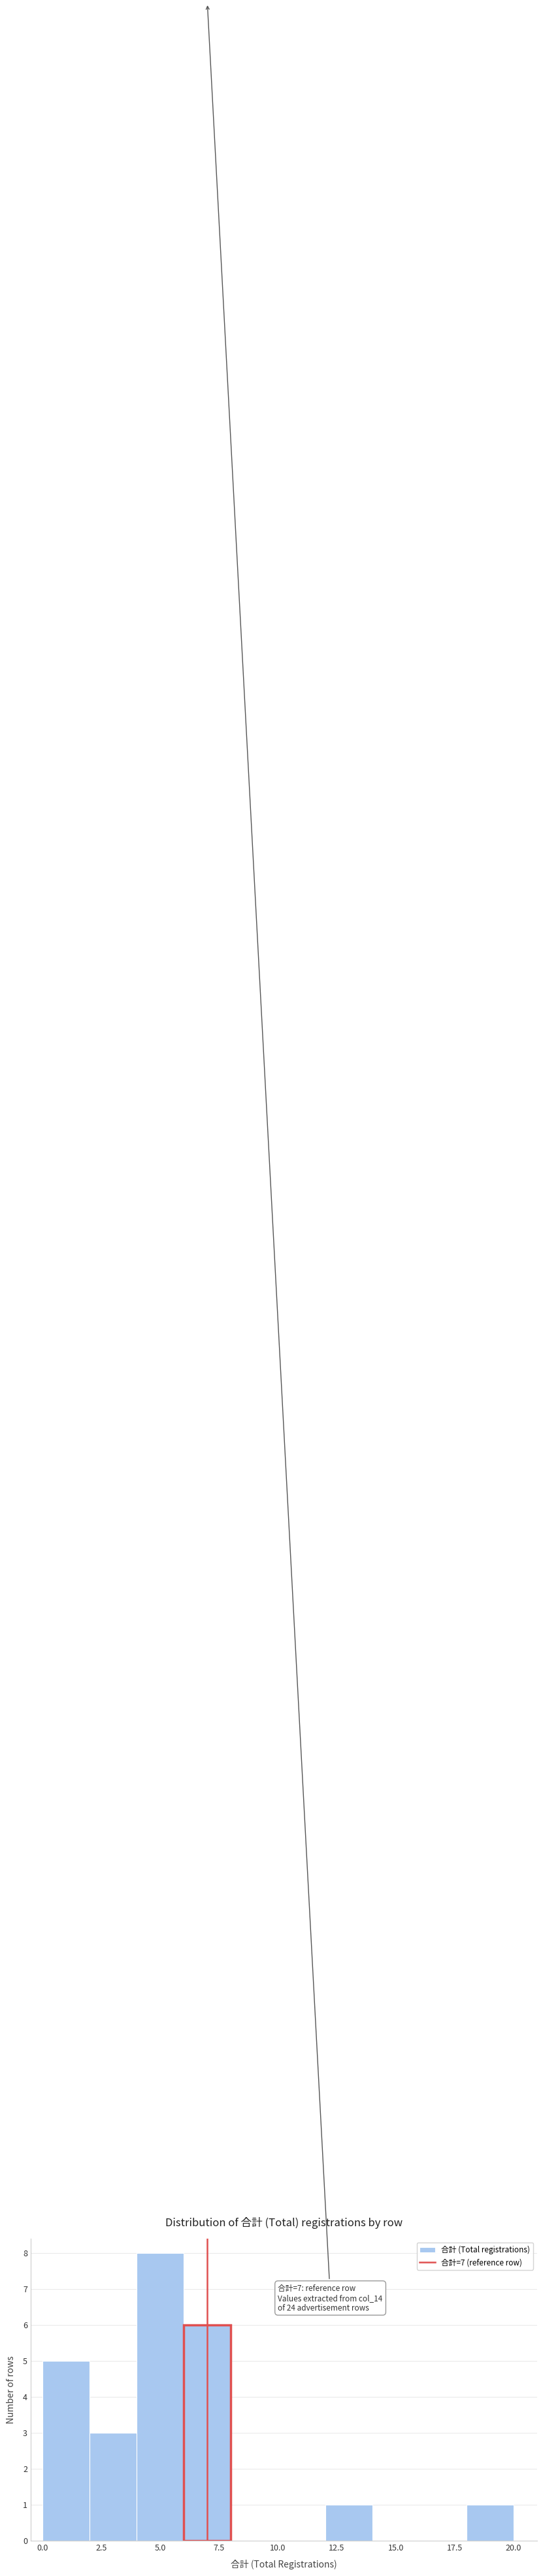

Which range on the x-axis has the tallest bar?

4 to 6